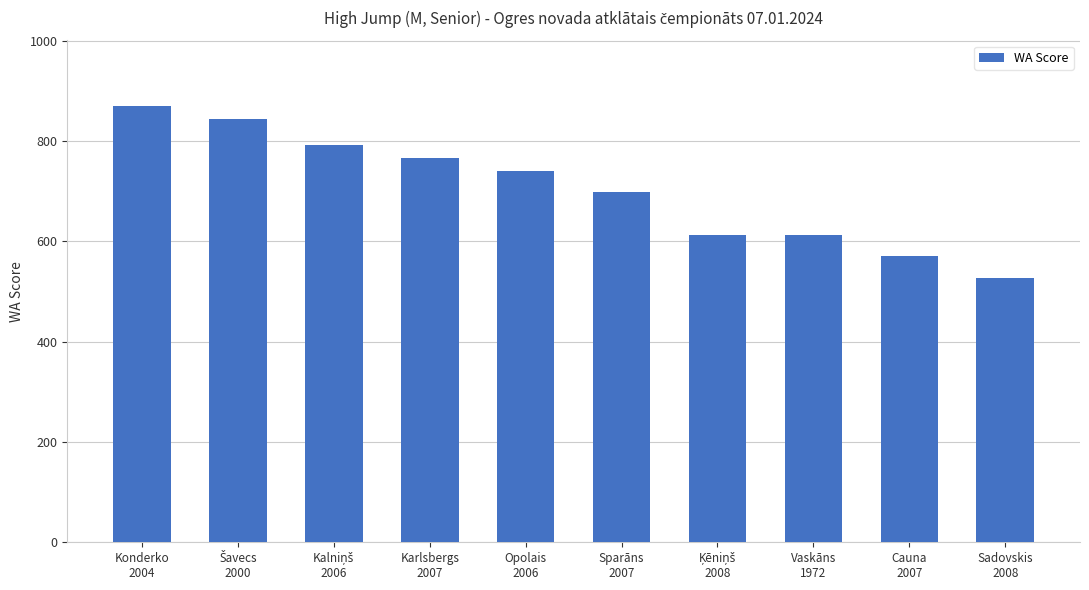

Where does the data first go above 741?

Konderko
2004